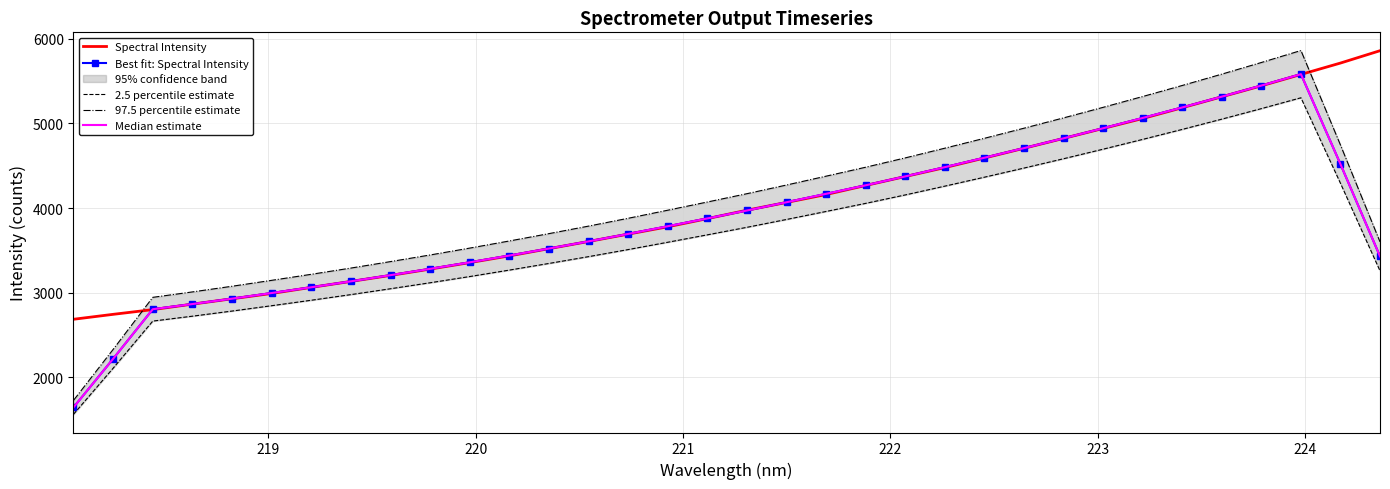

Reading right to left, what are all the values shown in this chart?

Spectral Intensity: 5858.3	5712.5	5578.0	5443.8	5314.5	5185.3	5057.9	4940.5	4822.9	4706.3	4591.4	4478.3	4372.8	4267.1	4160.2	4066.7	3974.9	3875.3	3779.1	3692.5	3605.5	3520.5	3435.3	3356.1	3279.3	3204.9	3133.8	3063.3	2991.7	2928.6	2865.4	2800.7	2744.8	2686.6
Best fit: Spectral Intensity: 3429.8	4518.5	5581.4	5446.8	5315.9	5188.4	5064.2	4942.6	4823.8	4707.9	4594.3	4483.2	4374.0	4269.0	4168.3	4068.9	3971.2	3877.7	3785.5	3694.6	3606.6	3522.0	3439.3	3359.2	3281.9	3207.5	3134.6	3064.5	2996.6	2929.9	2866.2	2805.2	2219.5	1646.4
2.5 percentile estimate: 3258.3	4292.6	5302.4	5174.5	5050.1	4929.0	4811.0	4695.5	4582.6	4472.5	4364.6	4259.0	4155.3	4055.6	3959.9	3865.4	3772.7	3683.8	3596.2	3509.9	3426.3	3345.9	3267.4	3191.3	3117.8	3047.1	2977.9	2911.2	2846.7	2783.4	2722.9	2665.0	2108.5	1564.1
97.5 percentile estimate: 3601.3	4744.5	5860.5	5719.2	5581.7	5447.8	5317.4	5189.7	5065.0	4943.3	4824.1	4707.3	4592.7	4482.5	4376.8	4272.3	4169.8	4071.6	3974.7	3879.3	3786.9	3698.1	3611.3	3527.2	3446.0	3367.9	3291.3	3217.7	3146.4	3076.4	3009.6	2945.5	2330.5	1728.8
Median estimate: 3429.8	4518.5	5581.4	5446.8	5315.9	5188.4	5064.2	4942.6	4823.8	4707.9	4594.3	4483.2	4374.0	4269.0	4168.3	4068.9	3971.2	3877.7	3785.5	3694.6	3606.6	3522.0	3439.3	3359.2	3281.9	3207.5	3134.6	3064.5	2996.6	2929.9	2866.2	2805.2	2219.5	1646.4